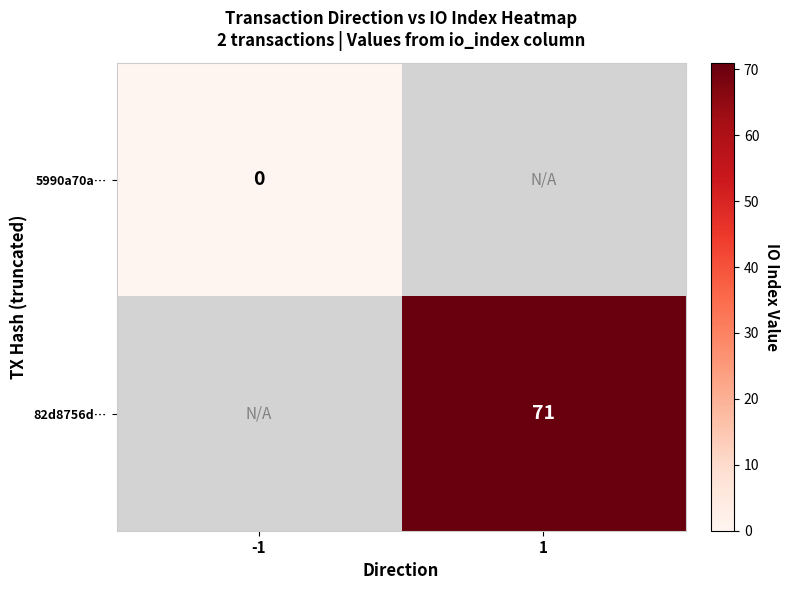

Is the value of 5990a70a… at -1 greater than the value of 82d8756d… at 1?

No